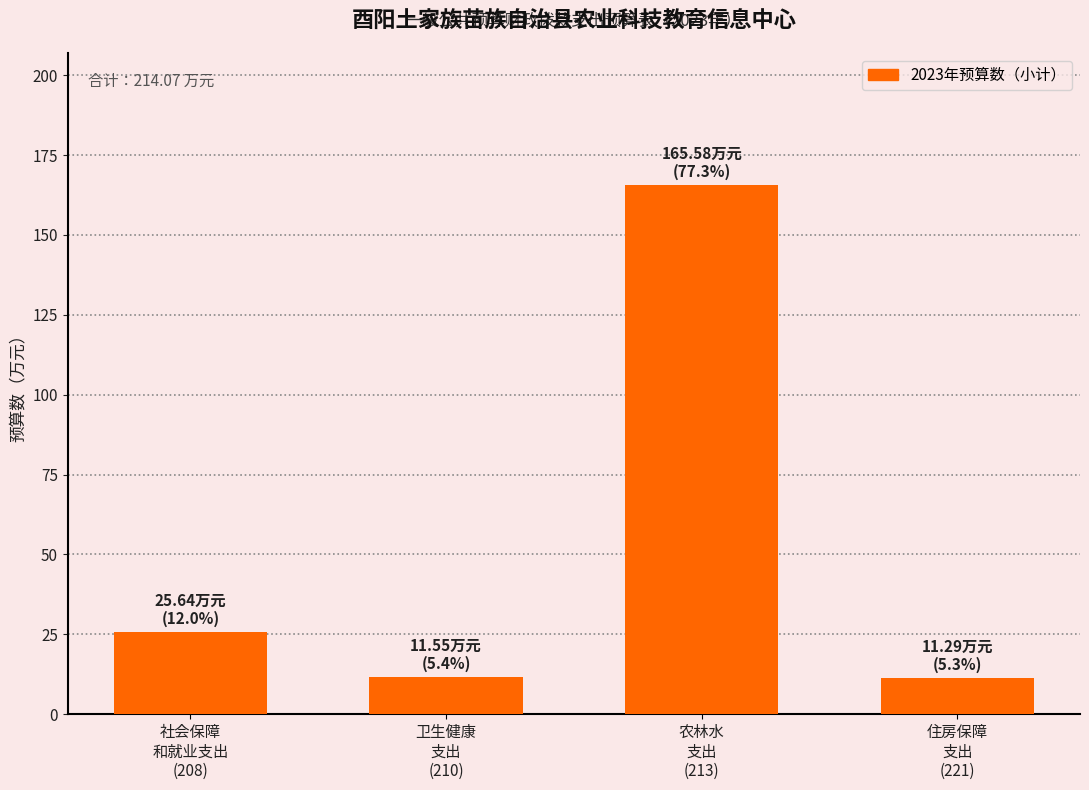

What is the value of the 1st bar from the left?

25.6